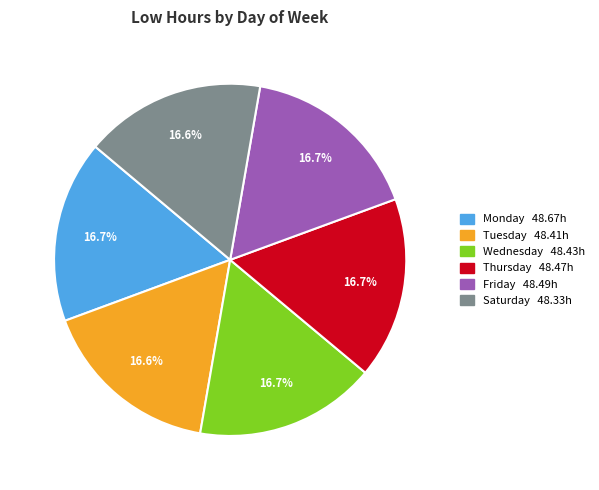

Does any single category account for the majority?

No